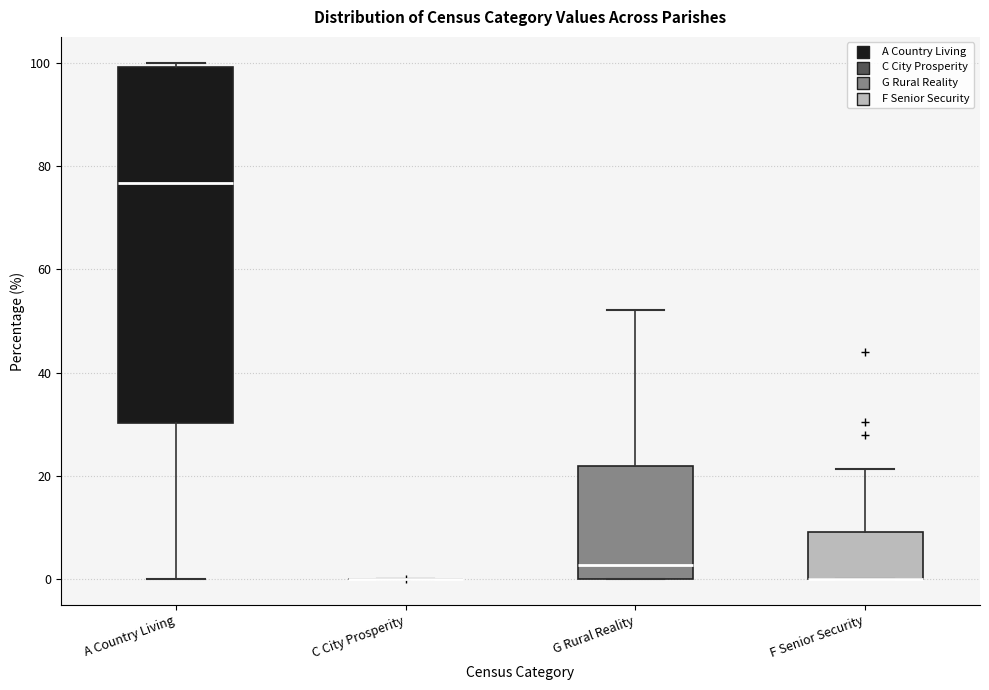

Comparing the boxes themselves (not the whiskers), which one is the tallest?

A Country Living